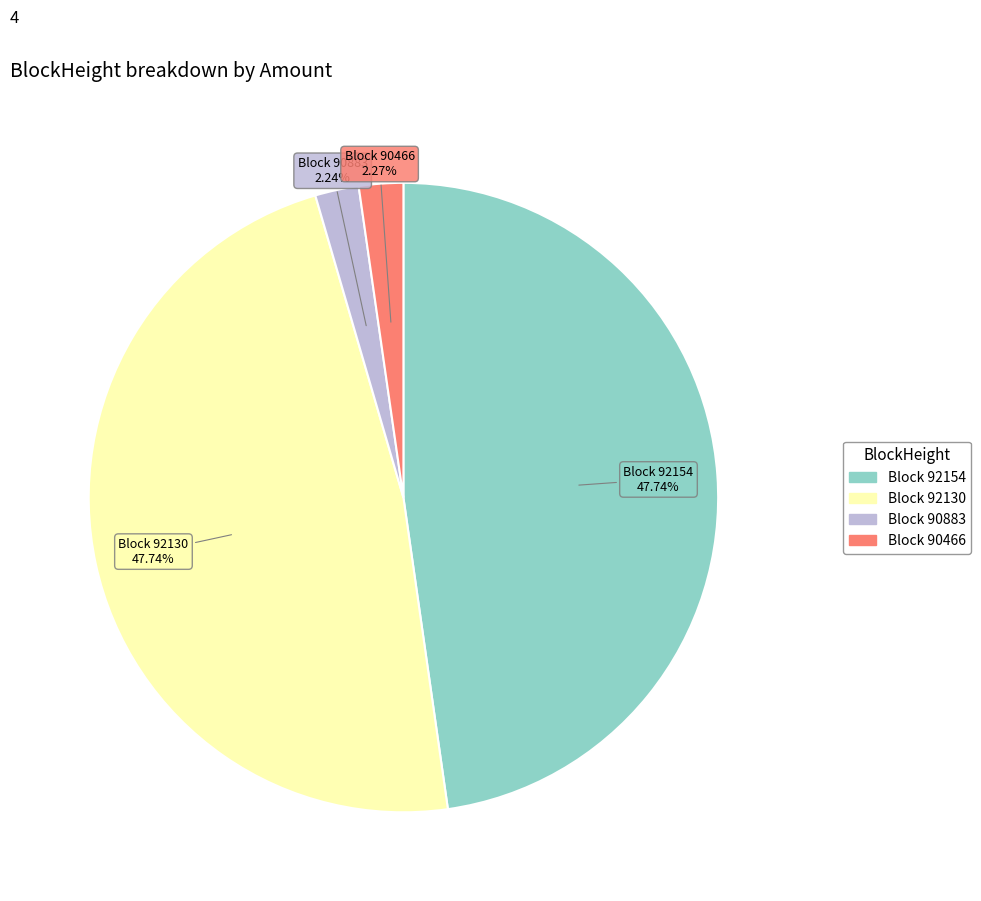

Is there any slice that represents more than half of the pie?

No